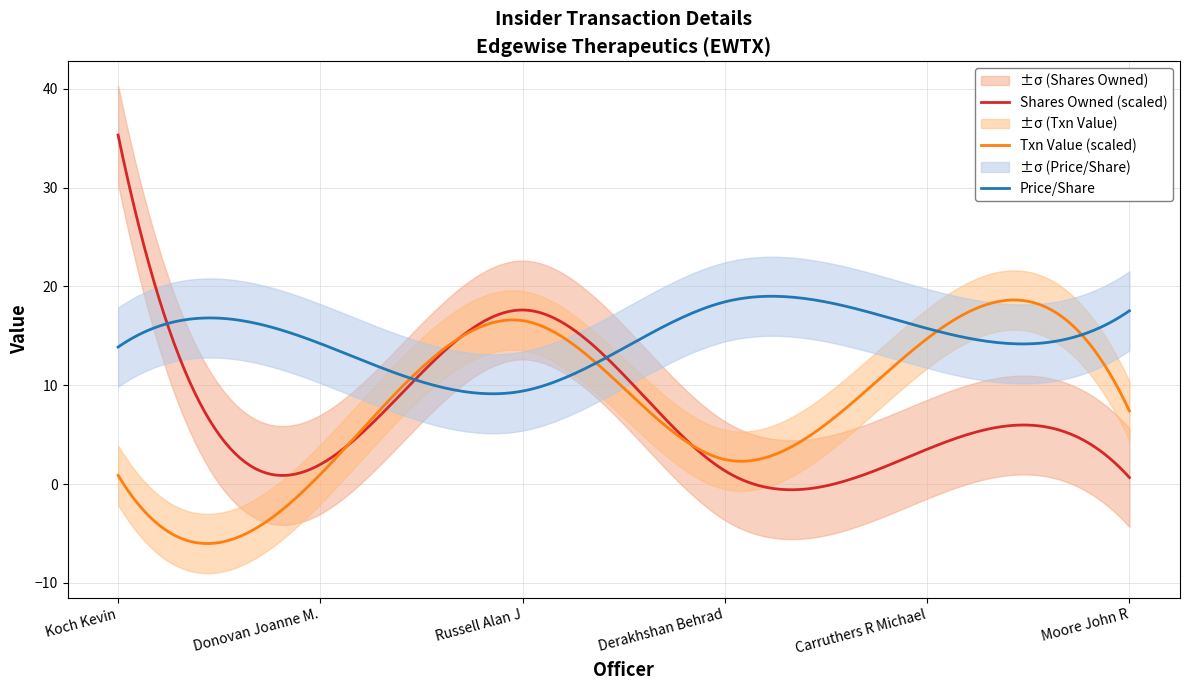

In transactionPricePerShare, how many points are lower than both neighbors (excluding endpoints)?

2